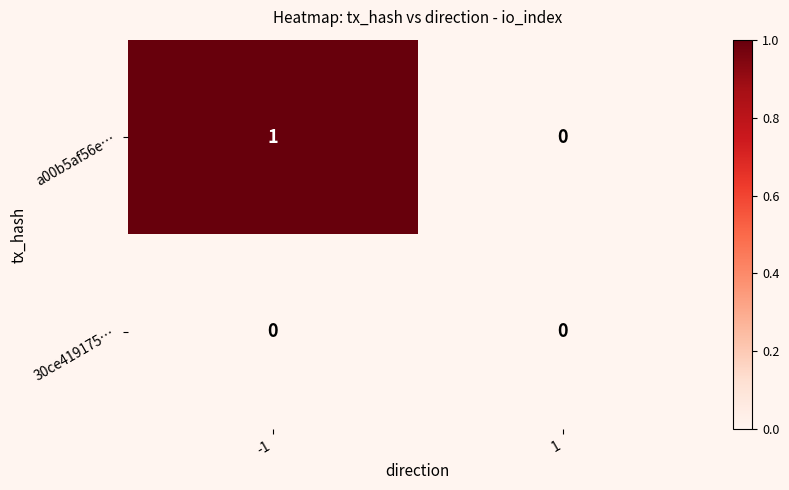

Between -1 and 1, which series saw the biggest shift?

a00b5af56e…